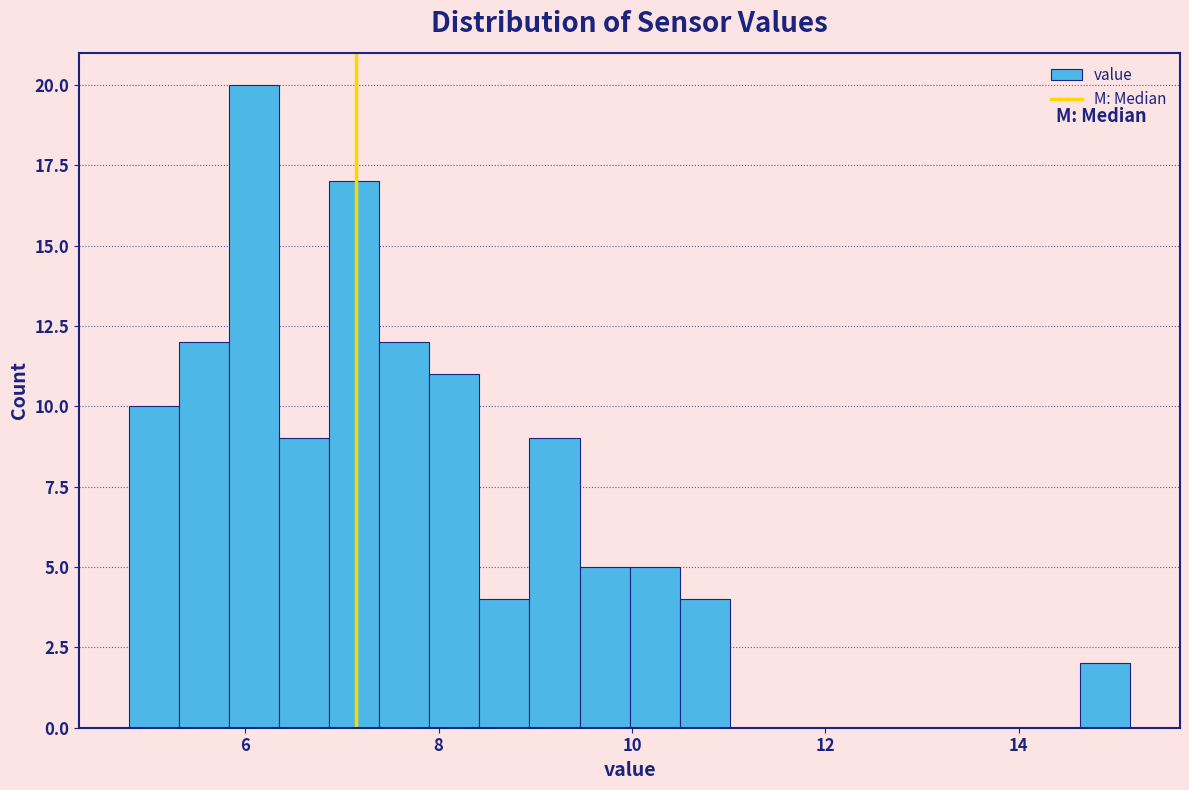

Around what value on the x-axis is the tallest bar? Give the approximate position of its centre, as read against the axis.

6.0